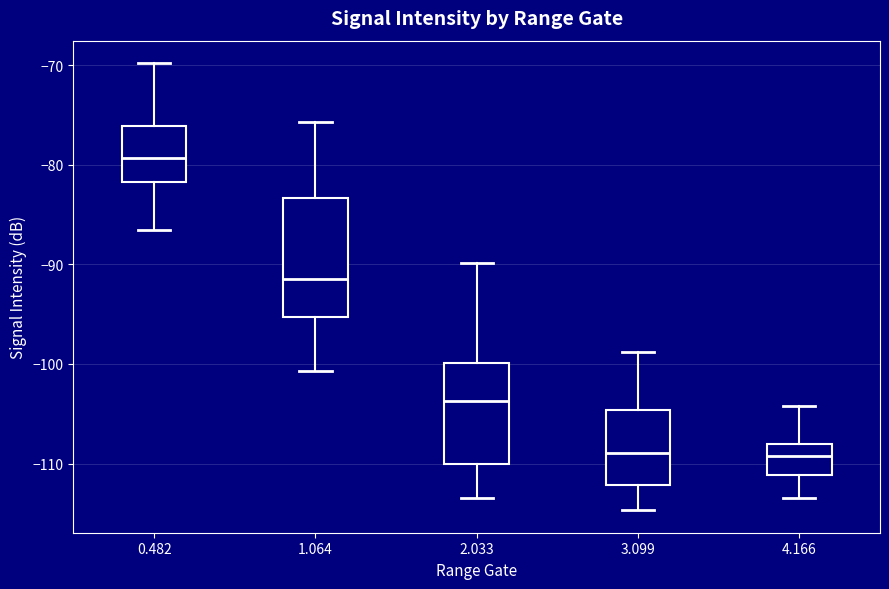

Reading left to right, transcribe this box plot: for each box, give where its median line is, the range the box spans, and where its two whiskers end, as read against the y-axis. The values are not printed on the chart, so give them approximately, as read against the axis.

0.482: median -79, box -82 to -76, whiskers -87 to -70
1.064: median -91, box -95 to -83, whiskers -101 to -76
2.033: median -104, box -110 to -100, whiskers -113 to -90
3.099: median -109, box -112 to -105, whiskers -115 to -99
4.166: median -109, box -111 to -108, whiskers -113 to -104